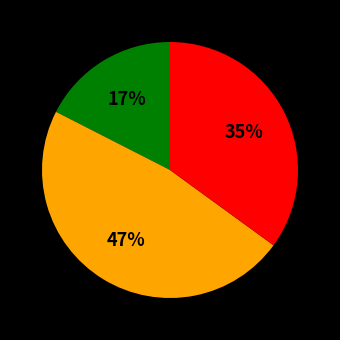

Does any single category account for the majority?

No